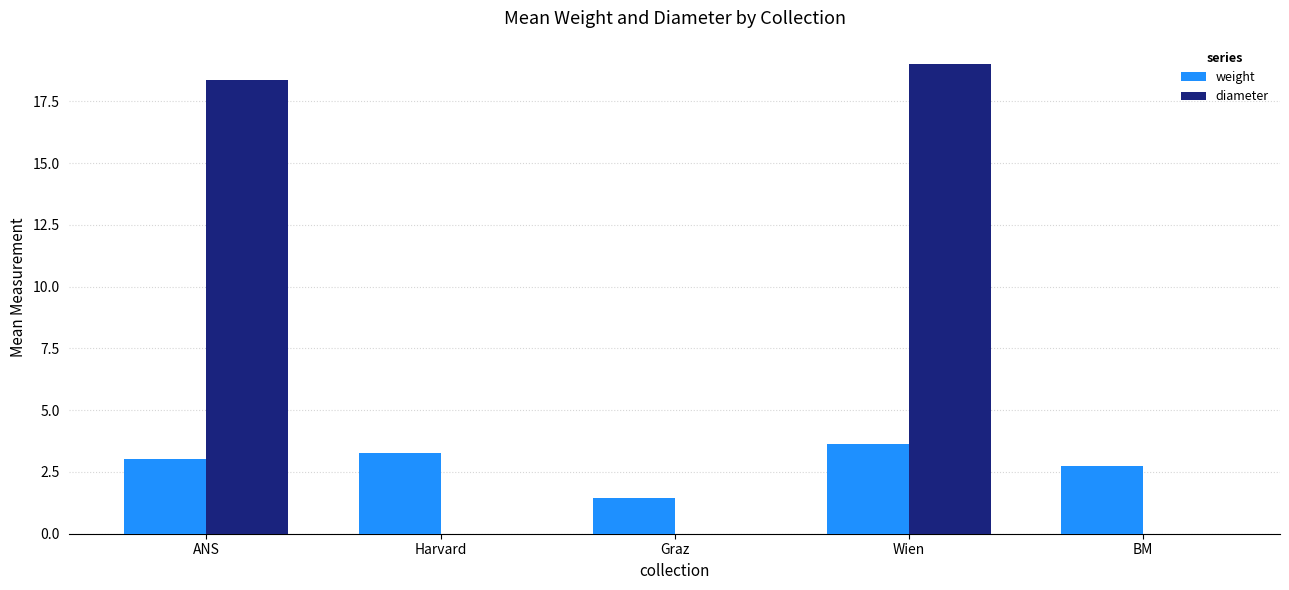

What is the sum of all weight values?

14.1